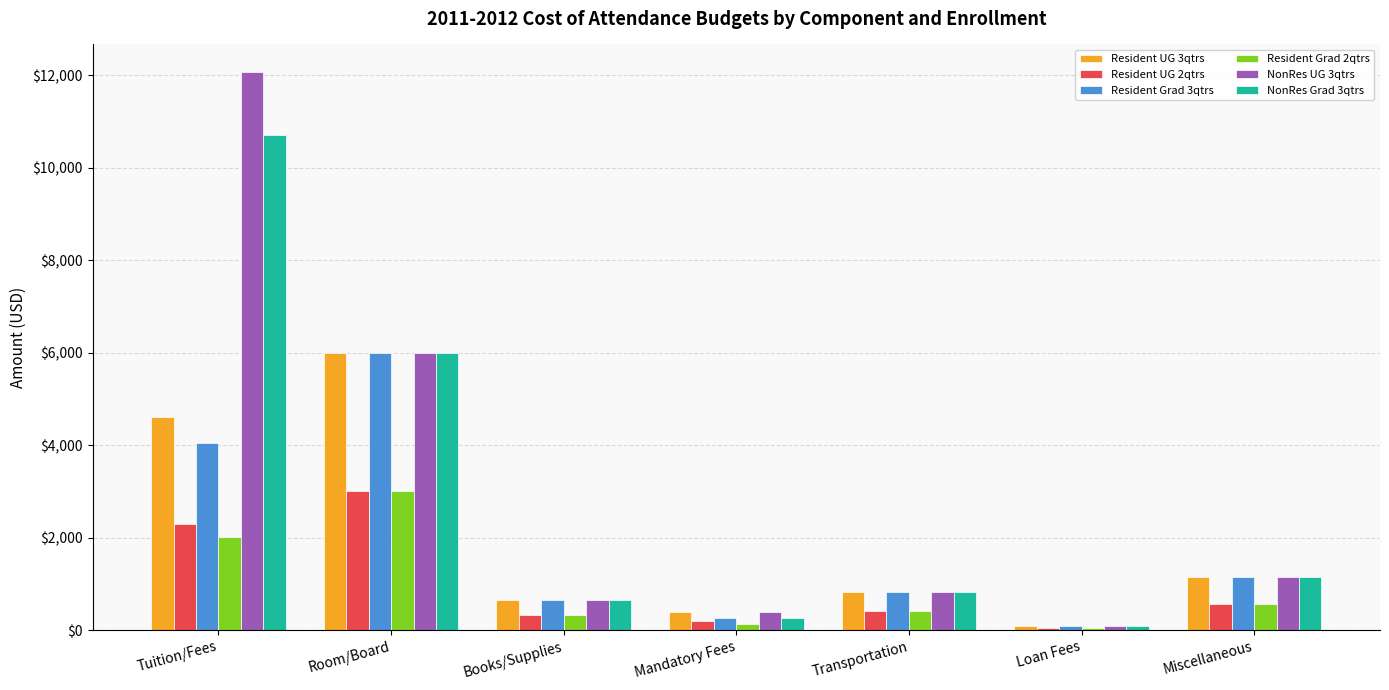

At how many categories does at least one series exceed 707?

4